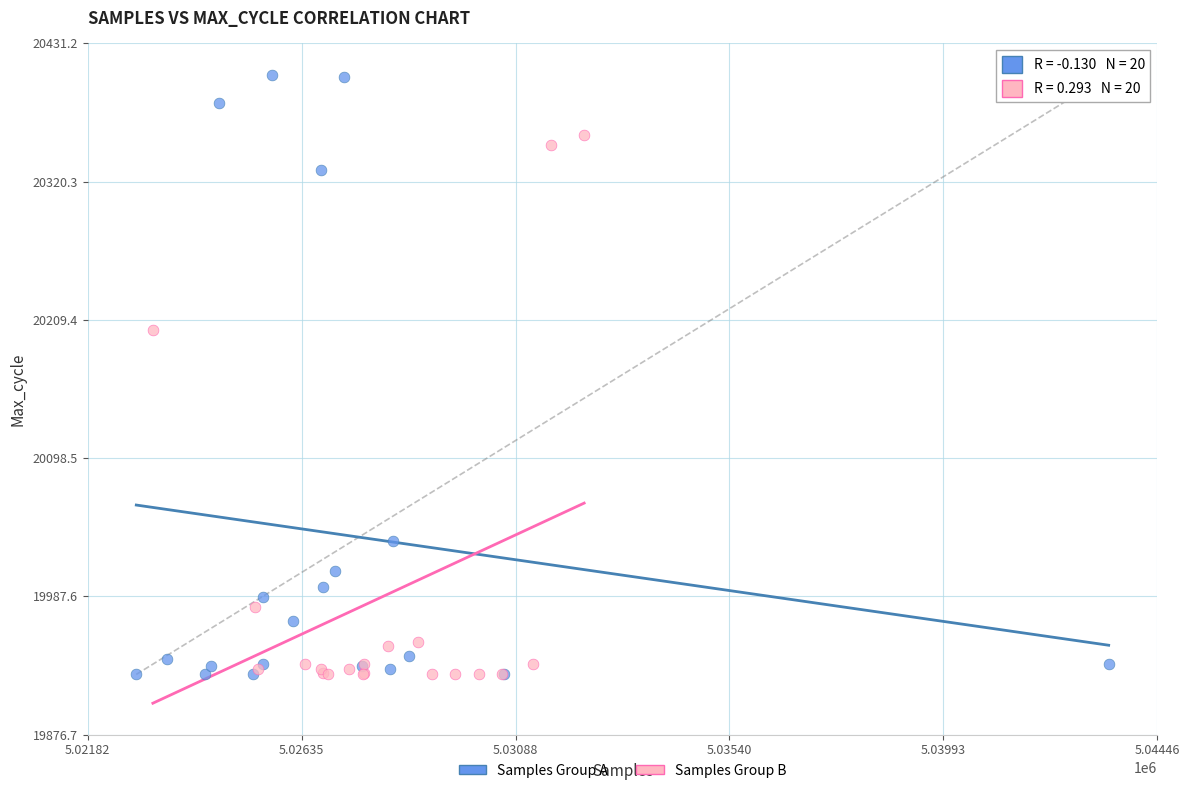

Which series reaches the maximum Y coordinate?

Samples Group A